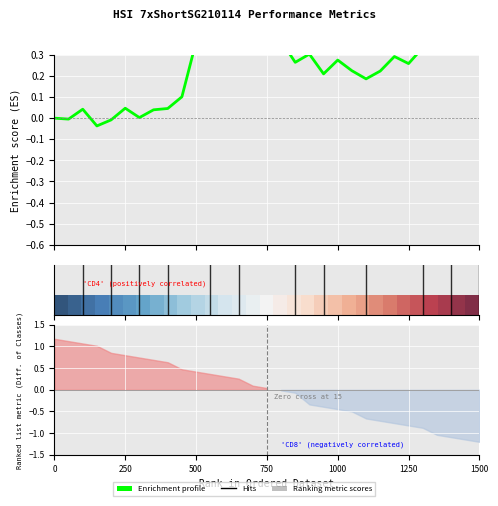

What is the average value of the Enrichment profile series?

0.2